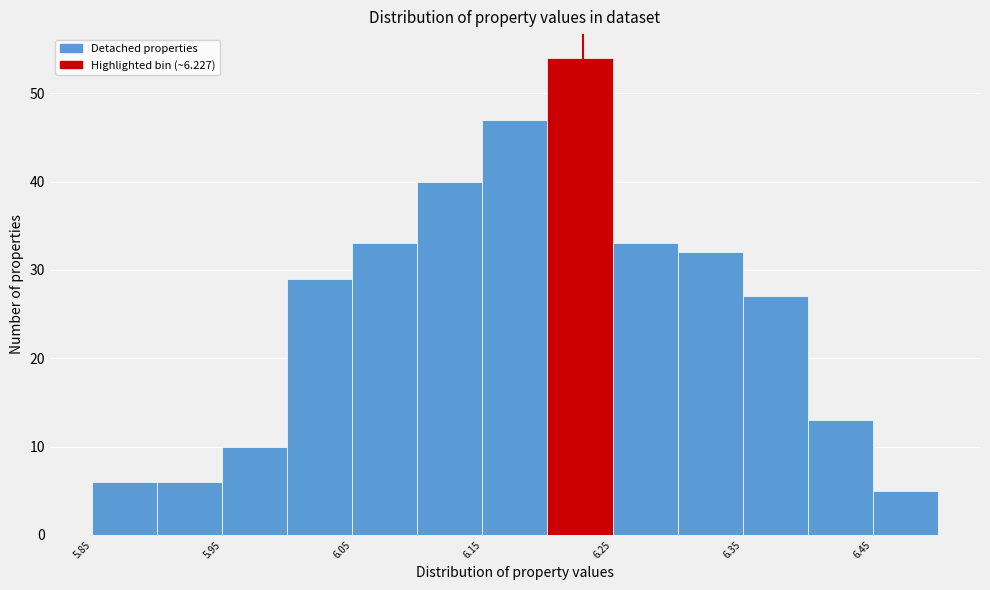

Which range on the x-axis has the tallest bar?

6.20 to 6.25